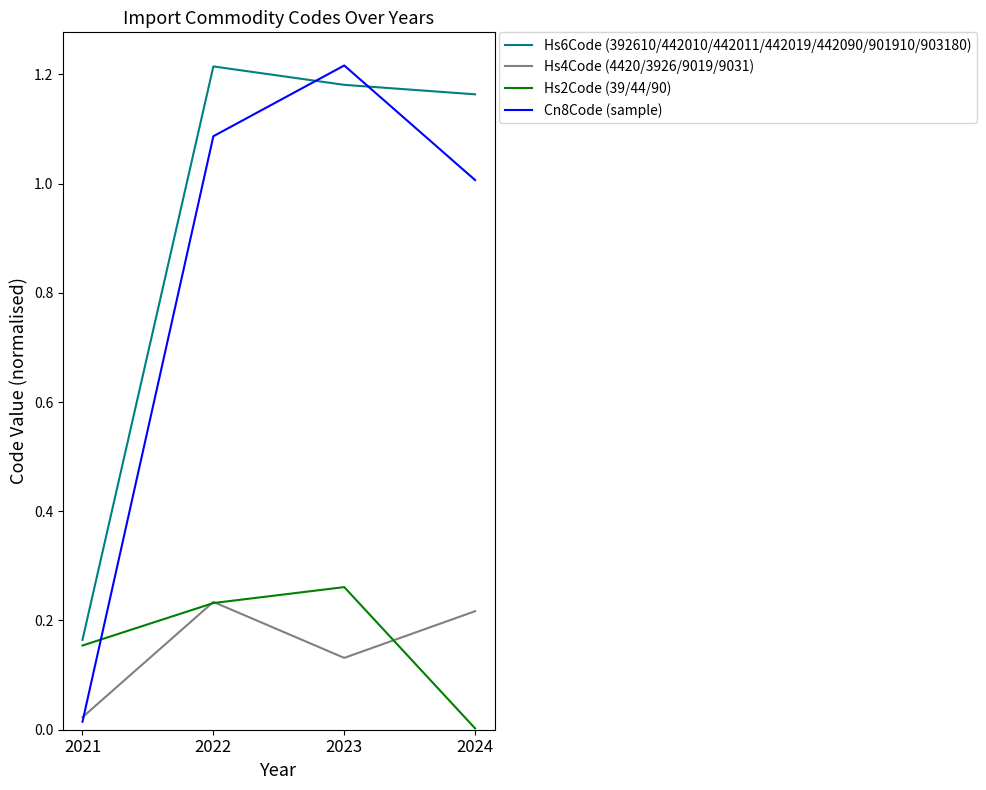

What is the sum of the Hs4Code (4420/3926/9019/9031) values at 2022 and 2021?

0.3